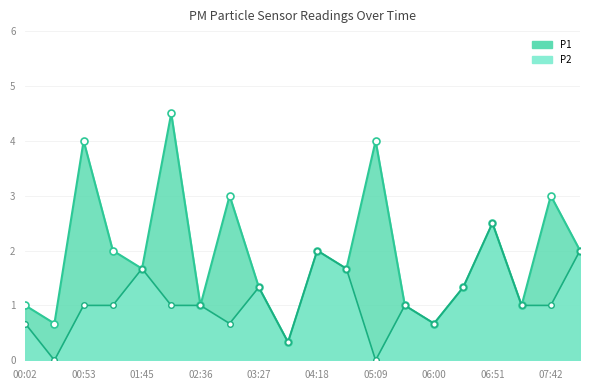

At 06:00, list the series in order from smallest to largest.

P1_line, P2_line